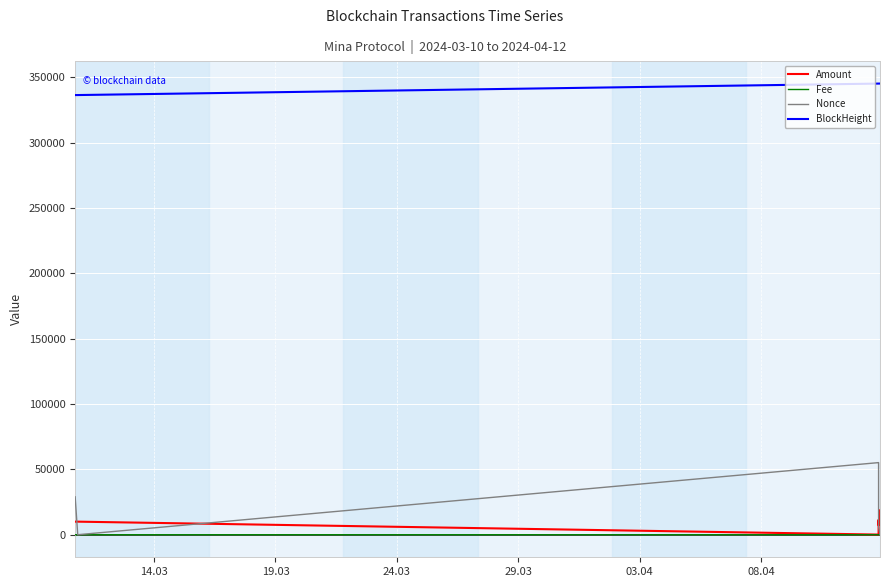

True or false: Fee and BlockHeight intersect in this chart.

False